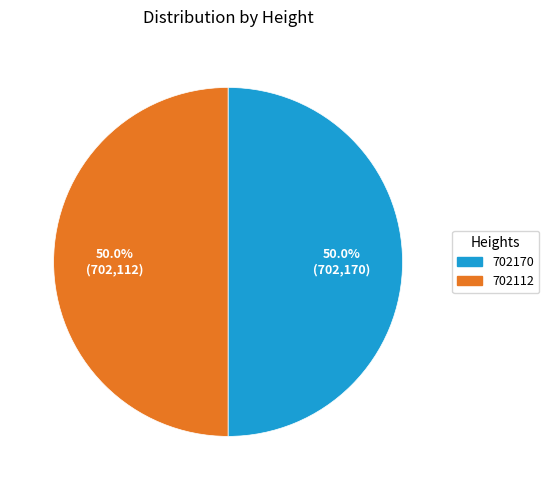

To the nearest percent, what percentage of the pie is 702112?

50%